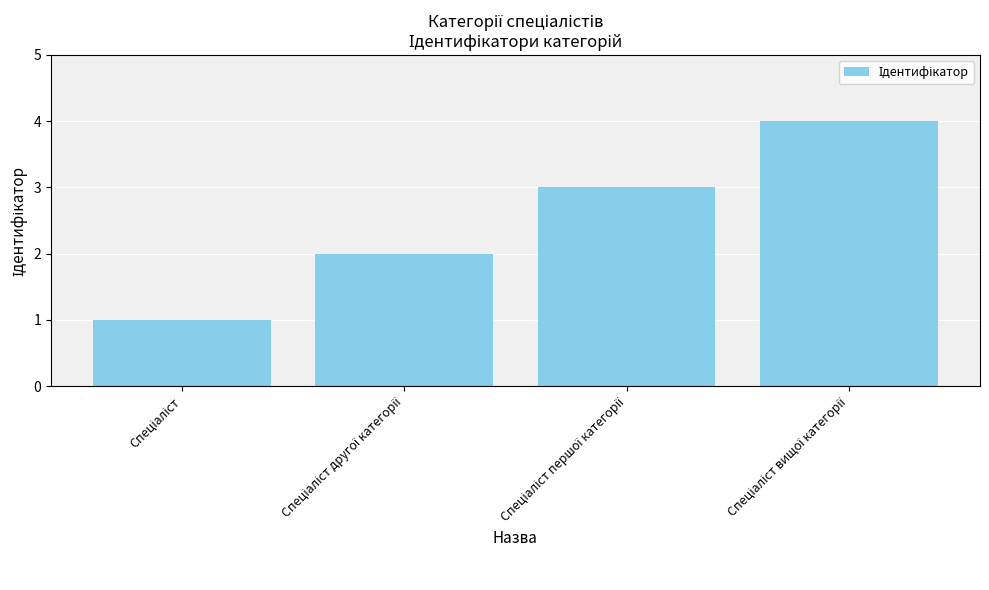

How many data points does each series have?

4